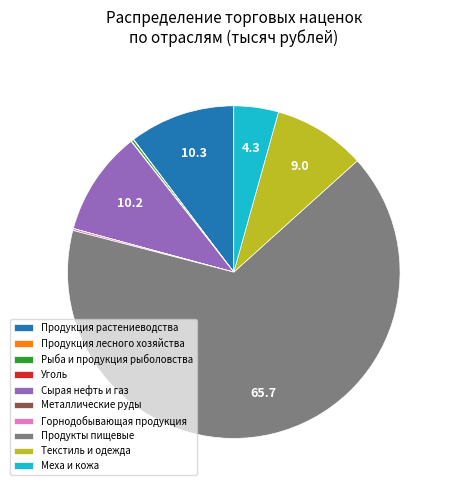

Which slice is the largest?

Продукты пищевые